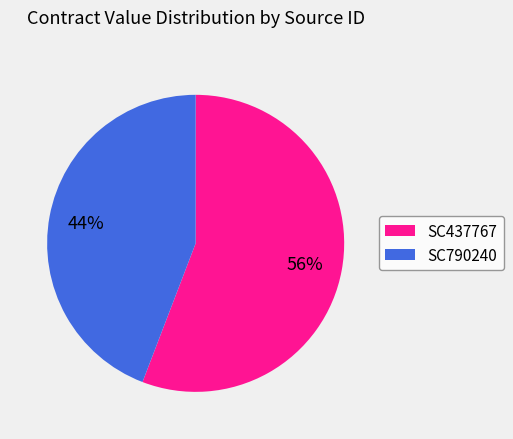

Is SC437767 the majority of the pie?

Yes